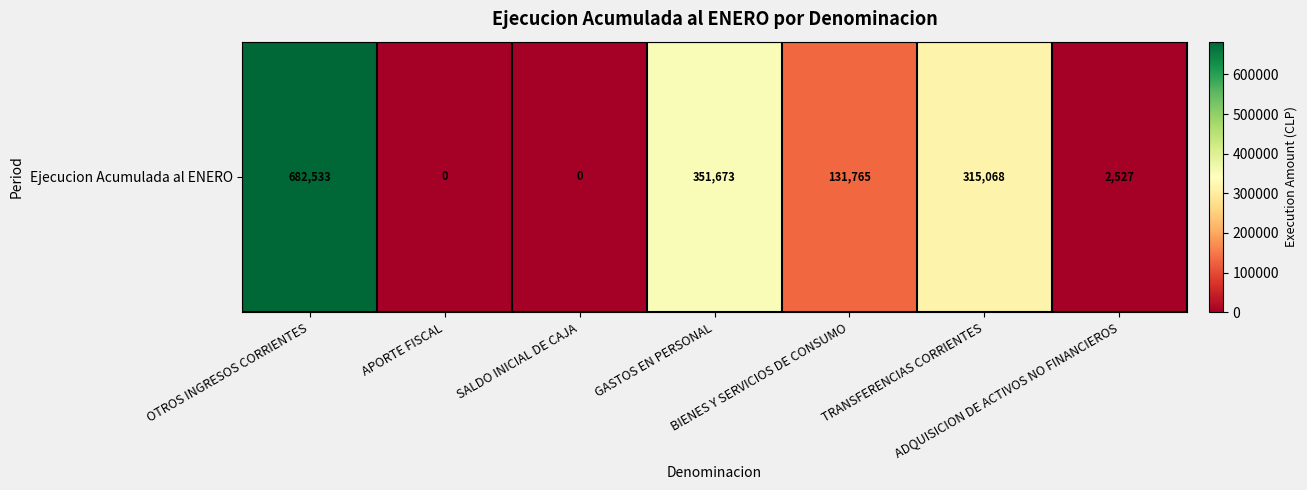

Reading left to right, list all the values displayed in this chart.

682533	0	0	351673	131765	315068	2527